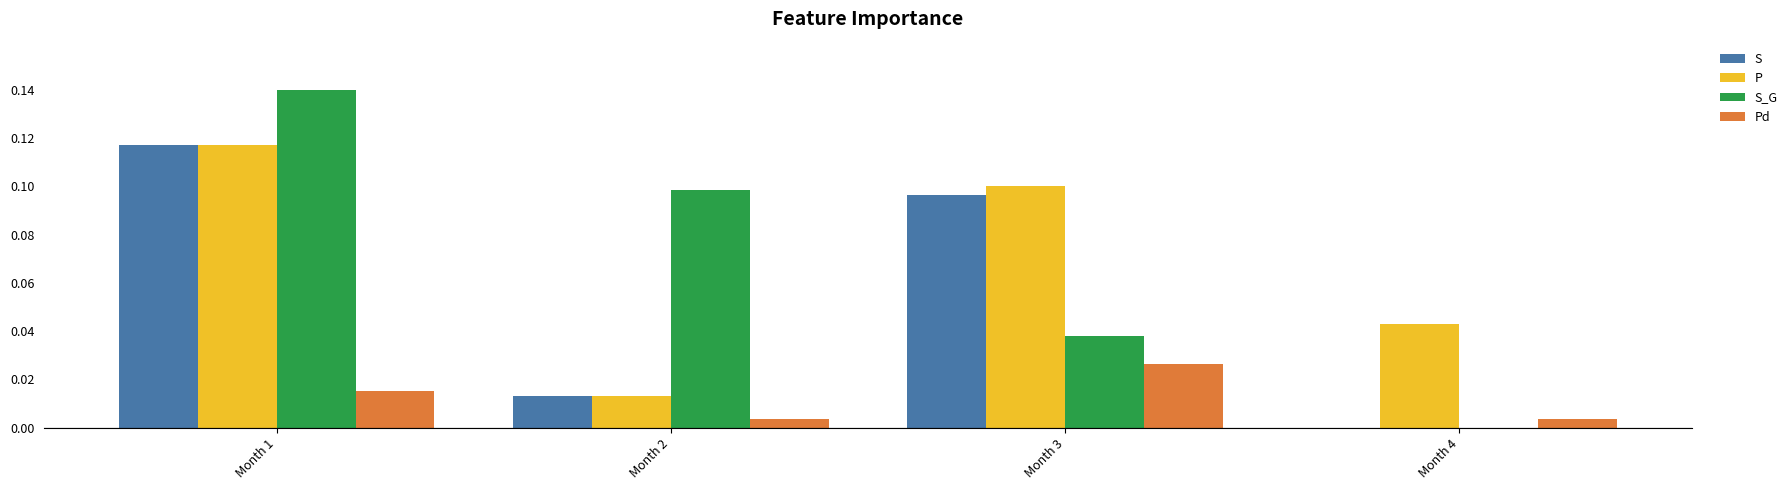

Which series changed the most between Month 2 and Month 4?

S_G